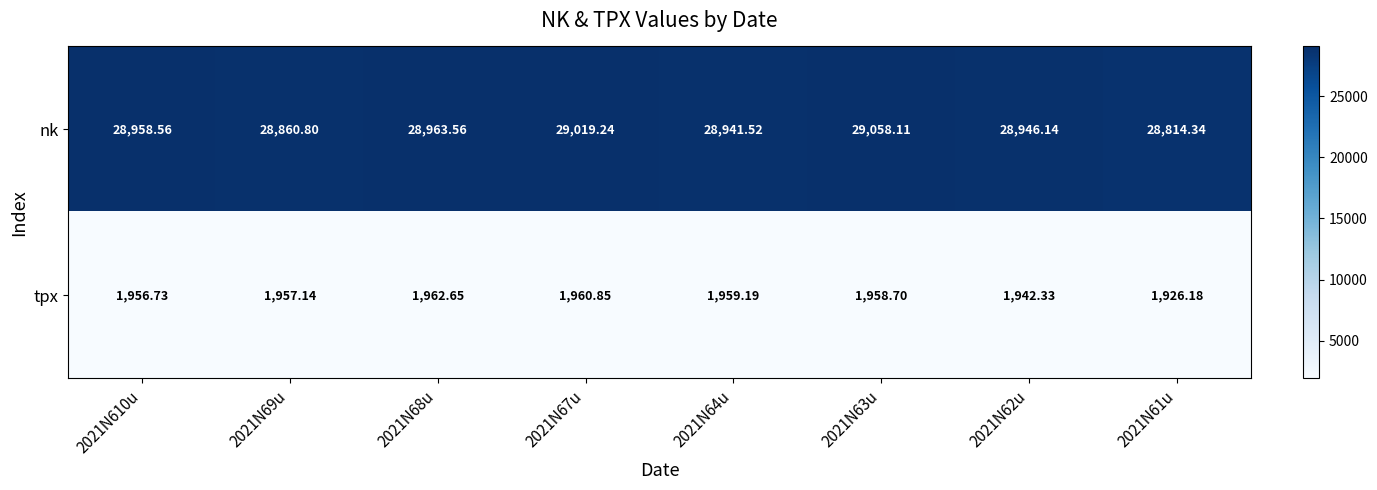

Rank the series at 2021N64u from highest to lowest value.

nk, tpx